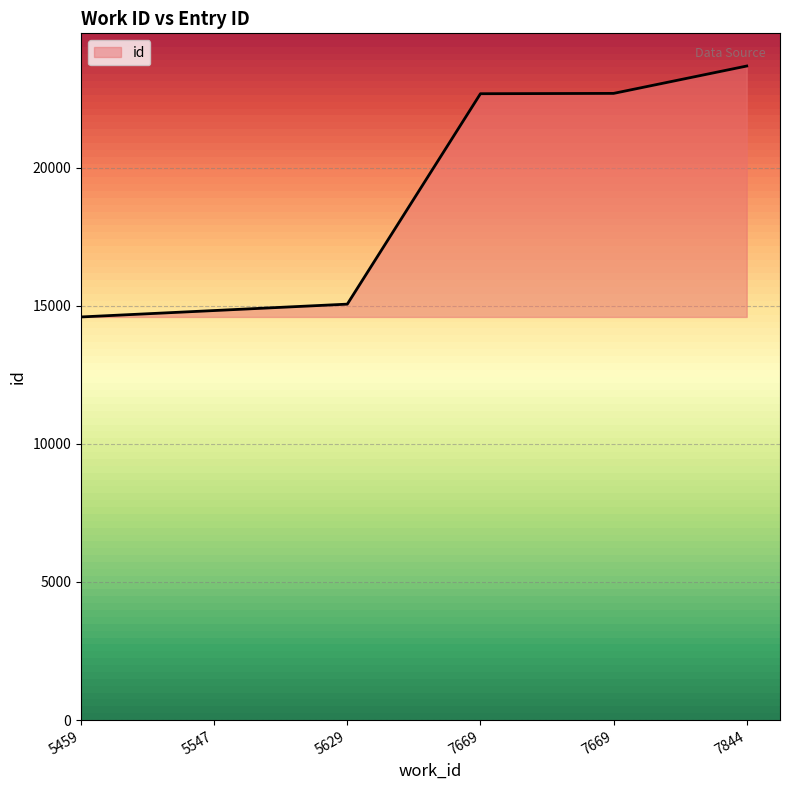

How many values are below 22672?

3